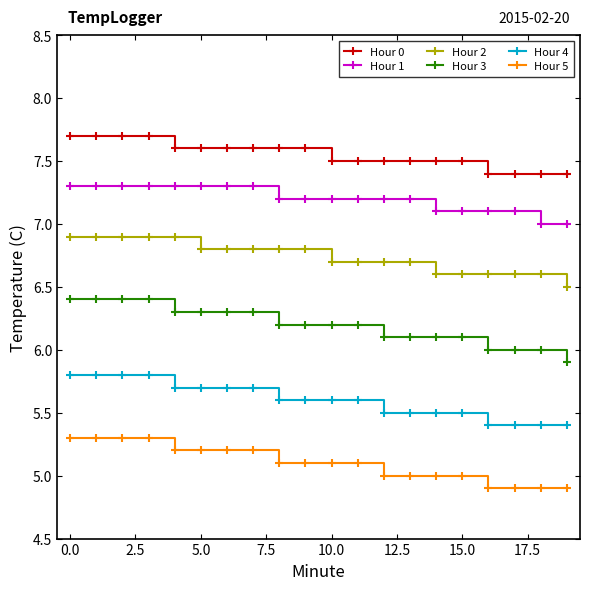

What is the difference between the maximum and minimum values in the Hour 4 series?

0.4